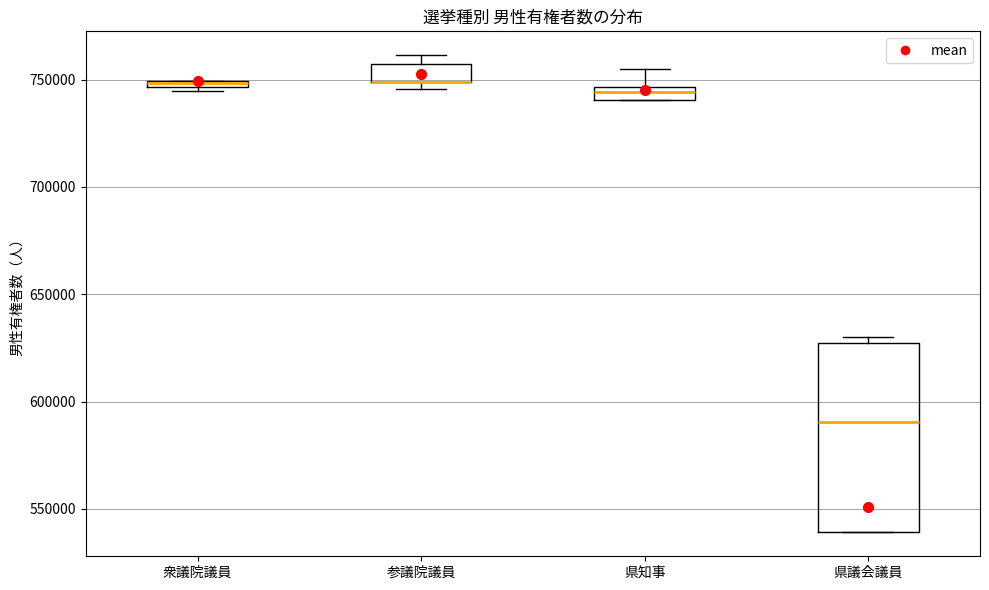

Where is the lower edge of the box for 衆議院議員 on the y-axis? The values are not printed on the chart, so give them approximately, as read against the axis.

745000